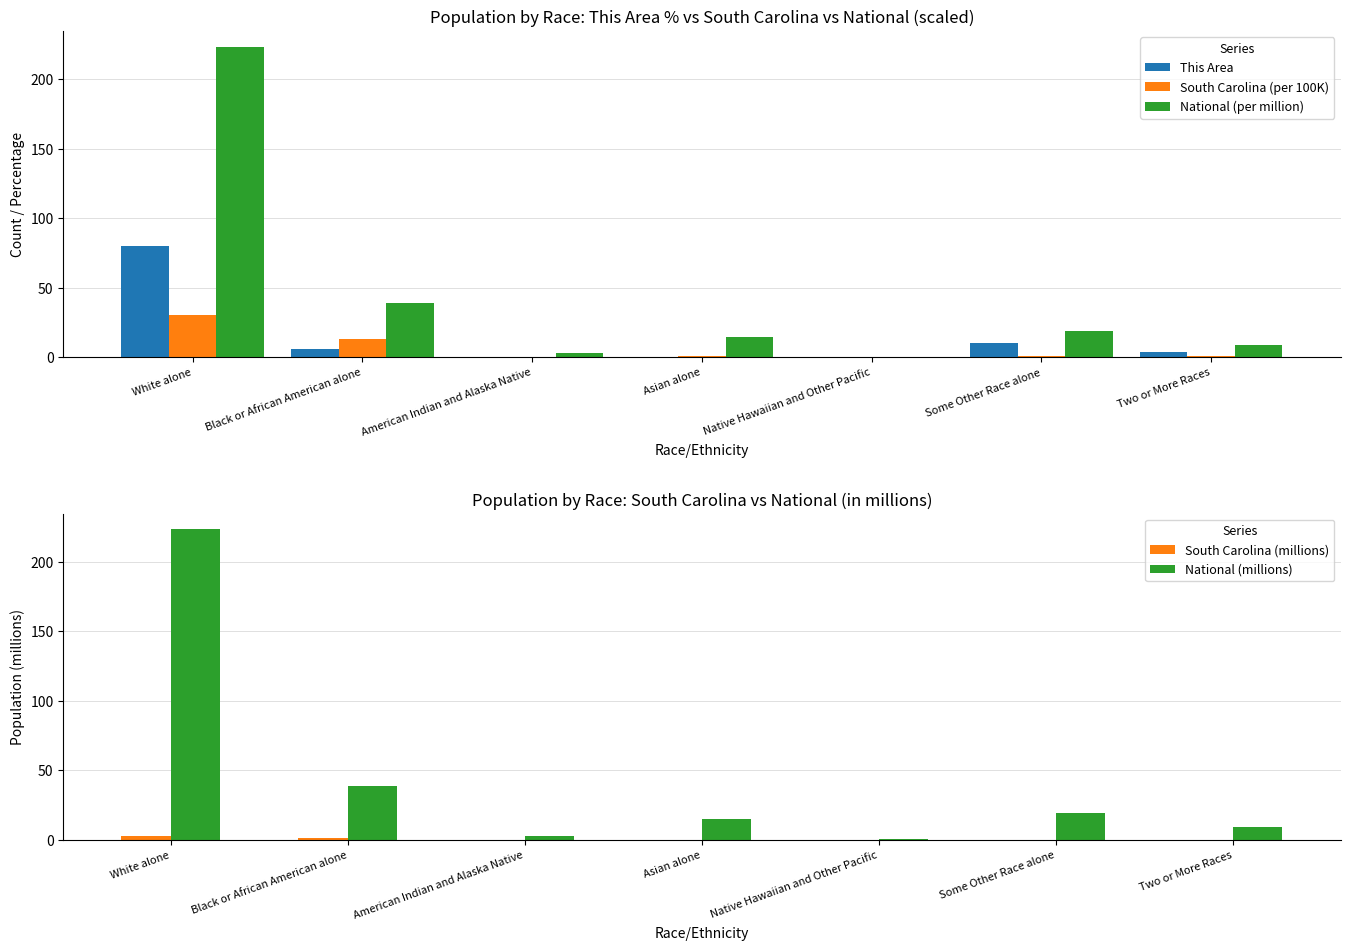

What is the difference between the South Carolina (per 100K) values at American Indian and Alaska Native and Asian alone?

0.4